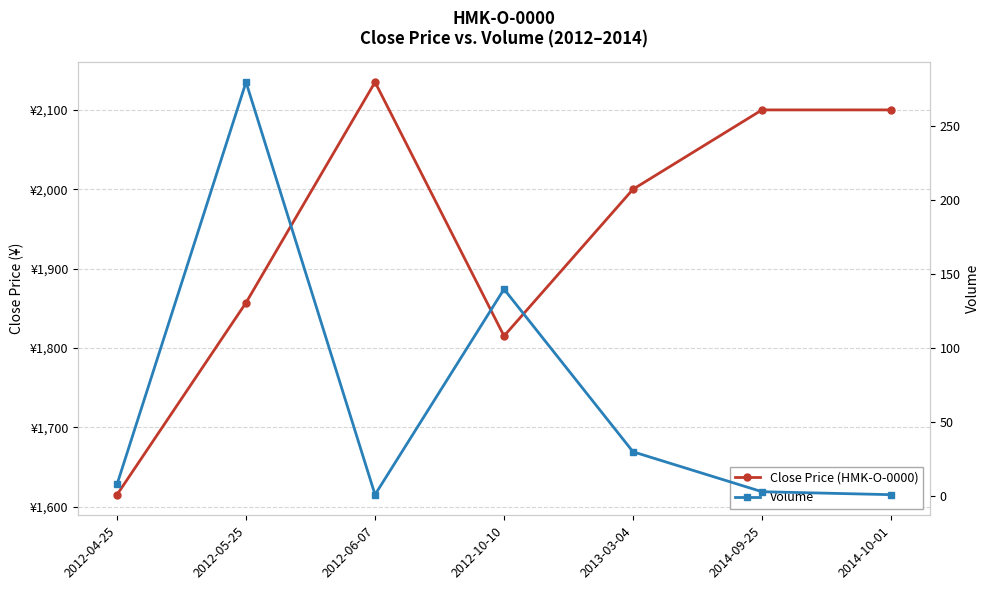

Is it true that Volume equals 8 at 2012-04-25?

True